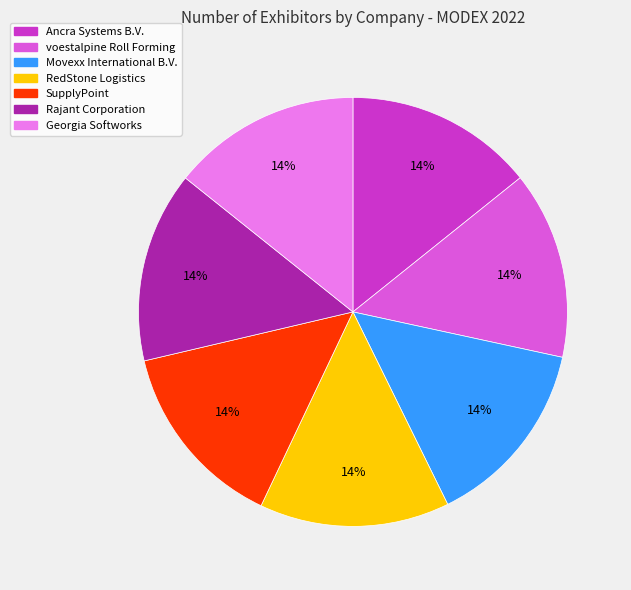

Is there any slice that represents more than half of the pie?

No